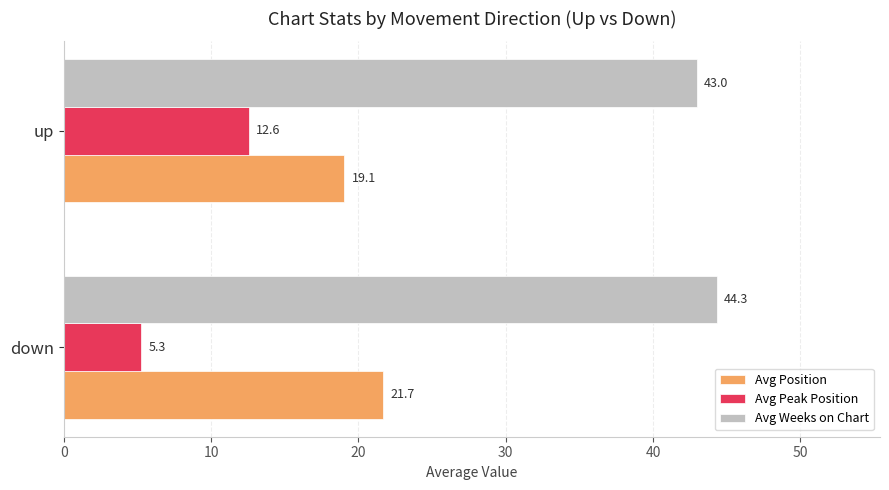

Rank the categories by Avg Weeks on Chart value from lowest to highest.

up, down